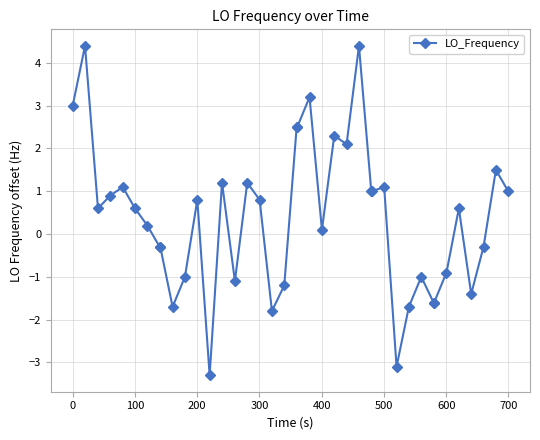

What is the value of the 31st point from the left?

-1.7